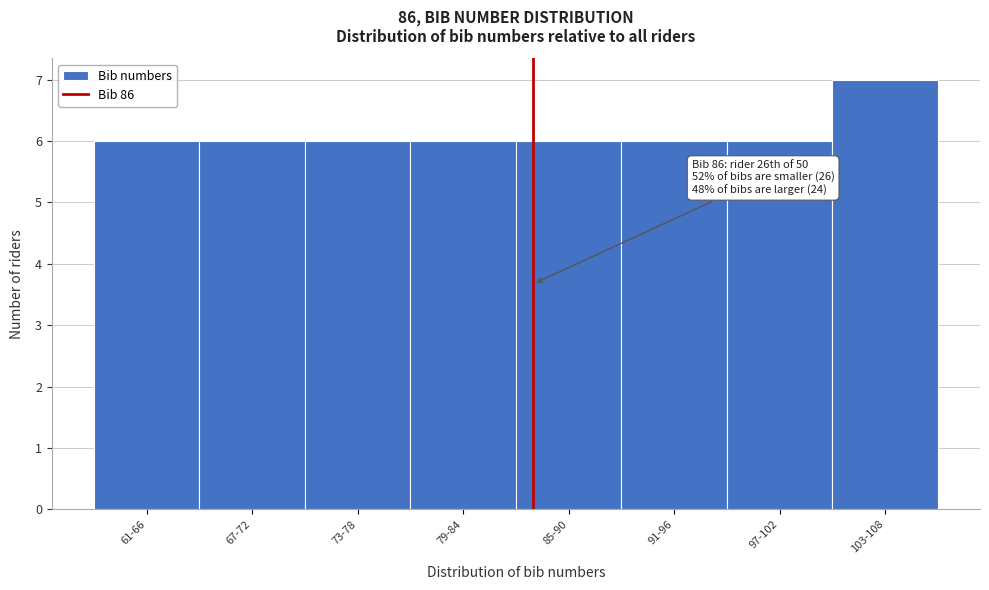

Reading left to right, extract all data points from this chart.

61-66=6	67-72=6	73-78=6	79-84=6	85-90=6	91-96=6	97-102=6	103-108=7